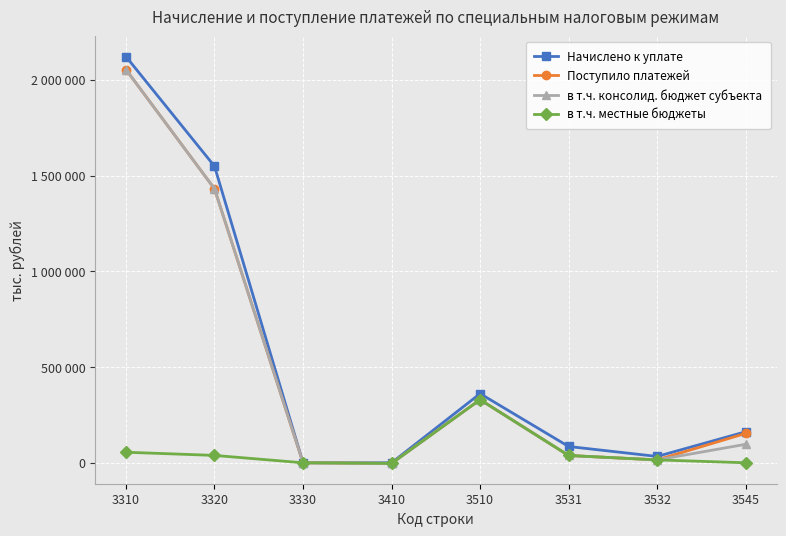

What are all the series names shown in the legend?

Начислено к уплате, Поступило платежей, в т.ч. консолид. бюджет субъекта, в т.ч. местные бюджеты